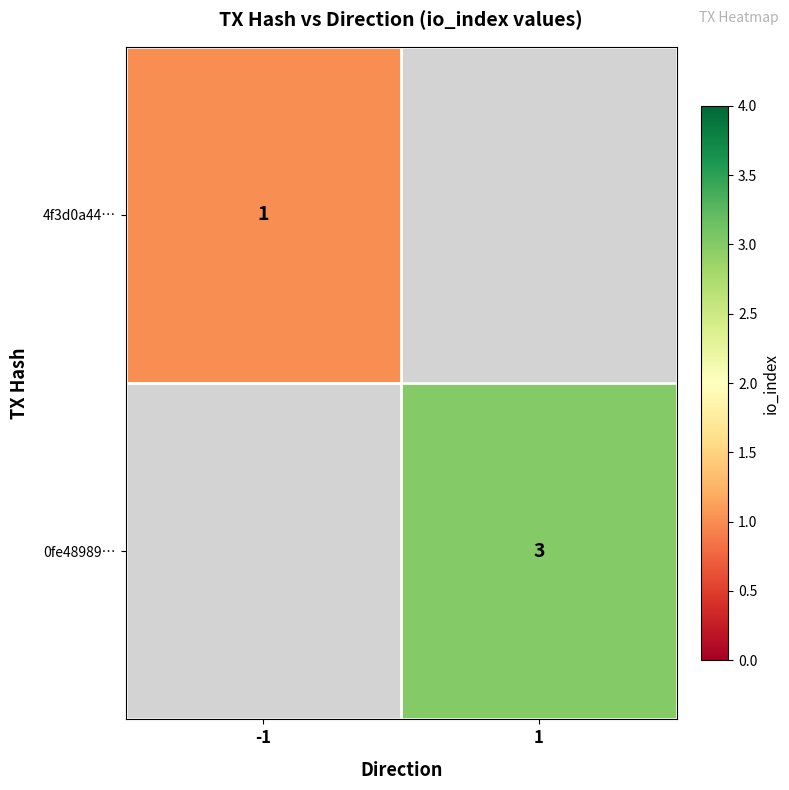

True or false: 0fe48989… has a value of 3 at 1.

True